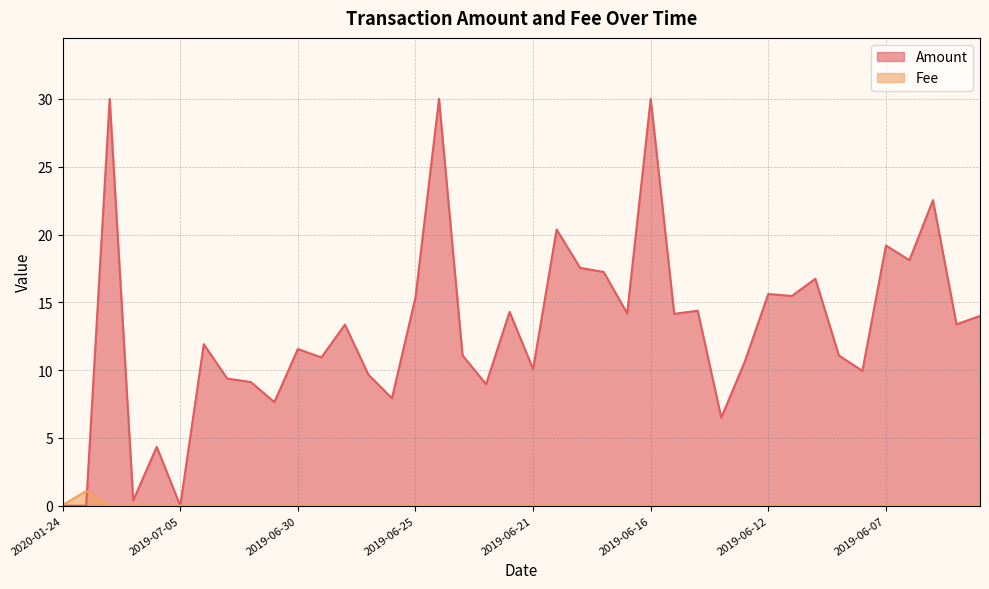

At which label is the value closest to 0?

2019-07-21